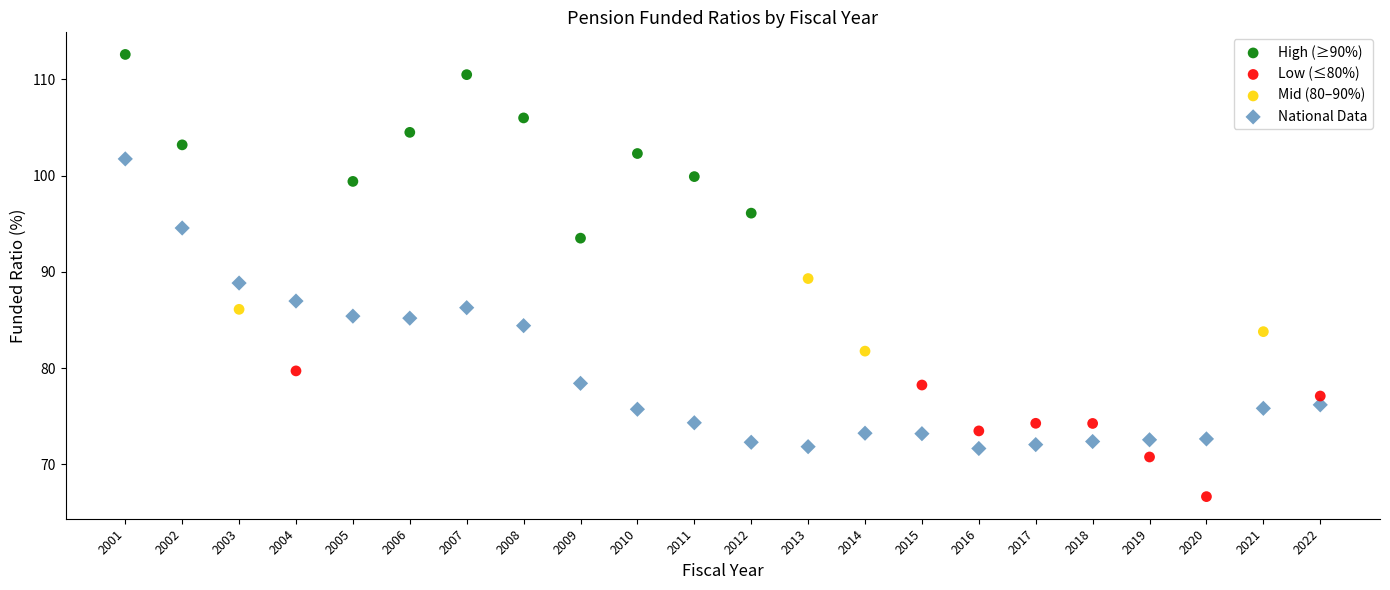

Which series reaches the minimum Y coordinate?

Low (≤80%)